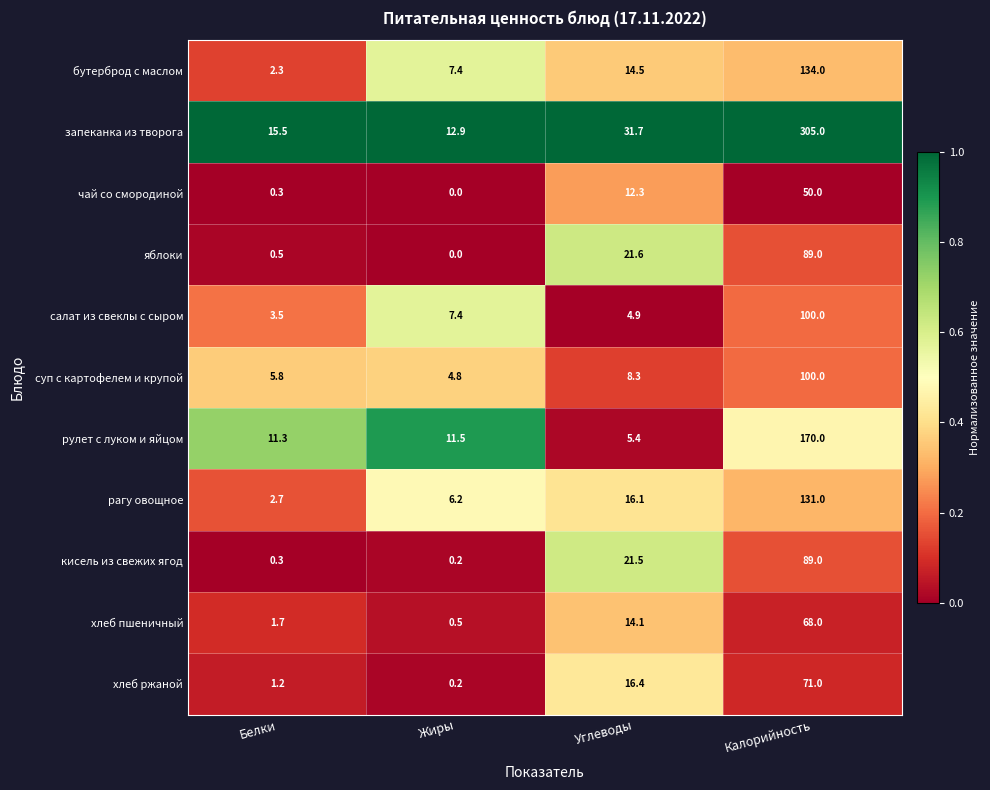

At how many categories does at least one series exceed 0?

4